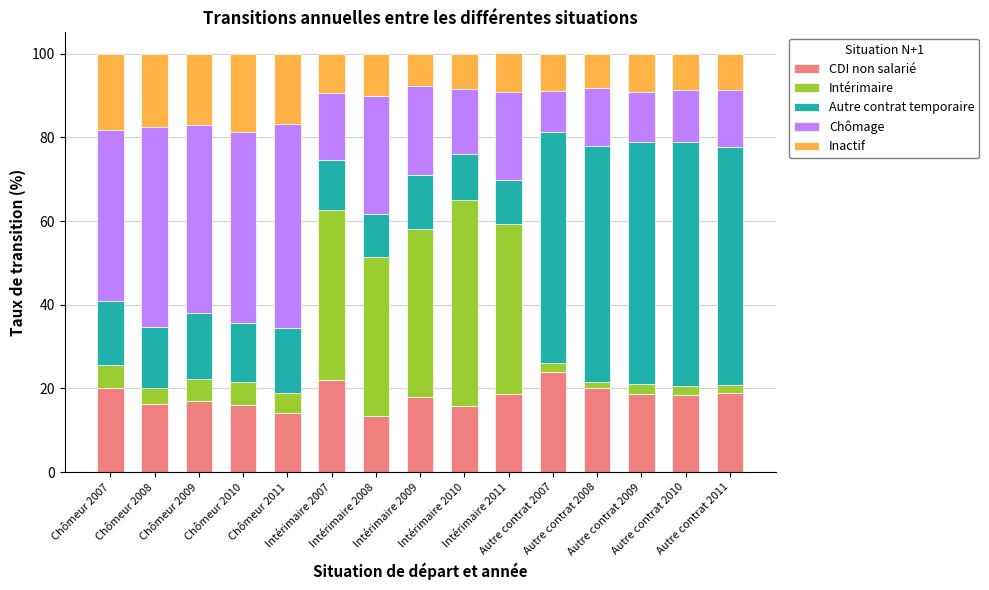

At which label does CDI non salarié first exceed 18?

Chômeur 2007